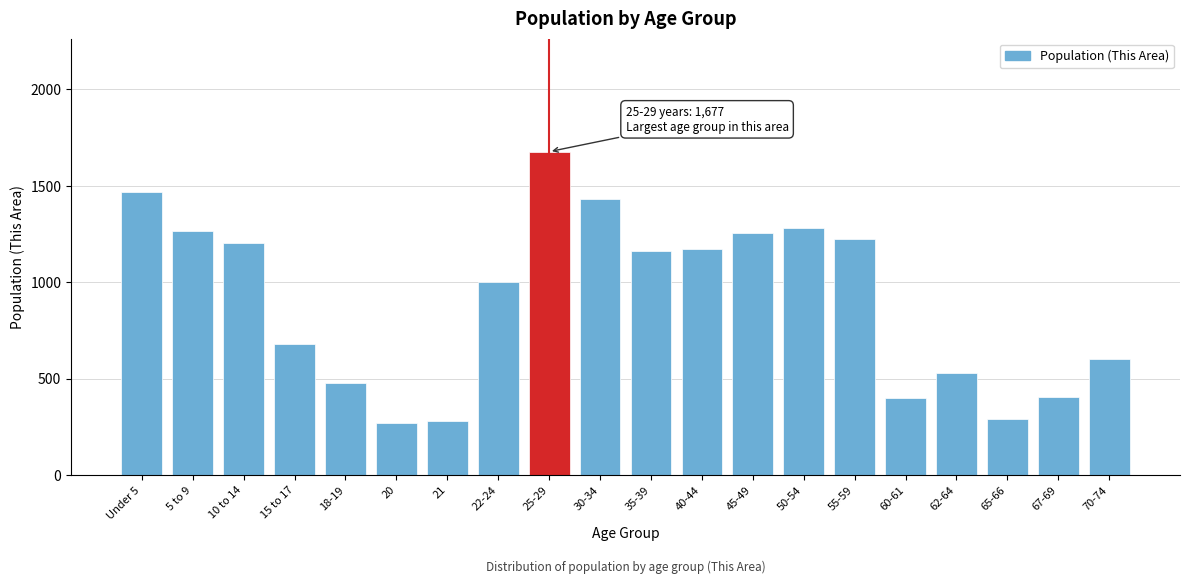

Which has a higher value, 70-74 or 21?

70-74